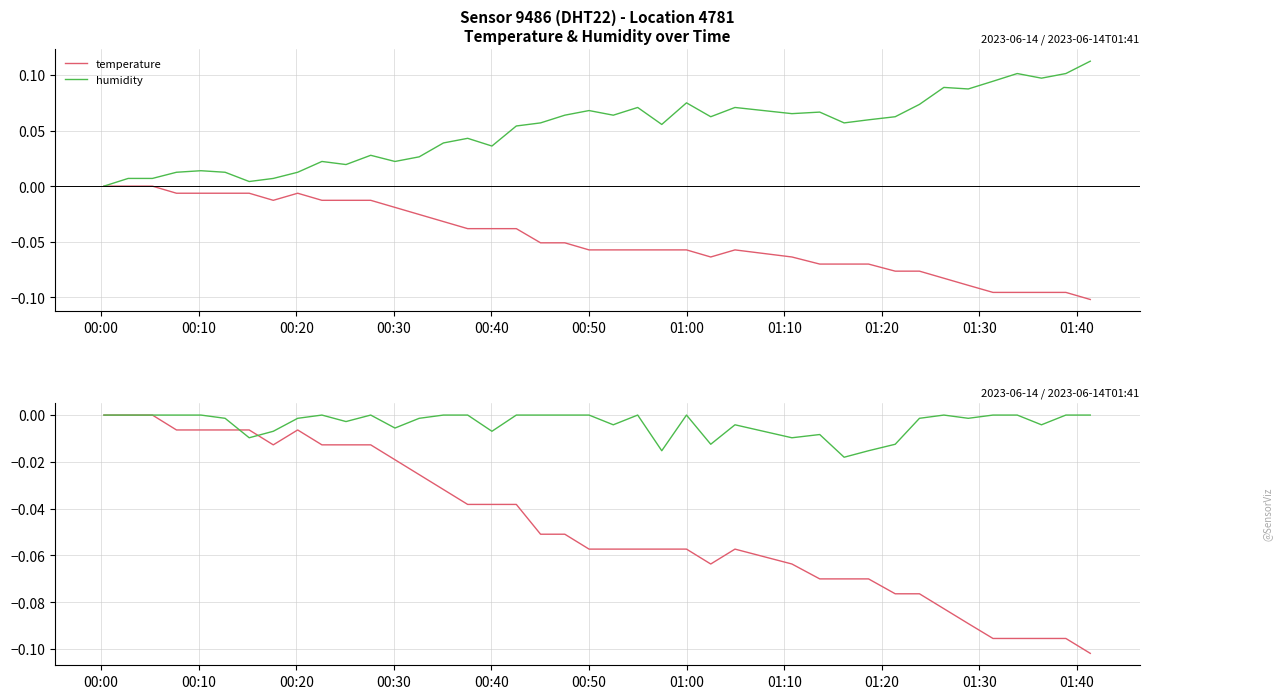

After their last crossing, which series has the higher values: humidity or temperature?

humidity